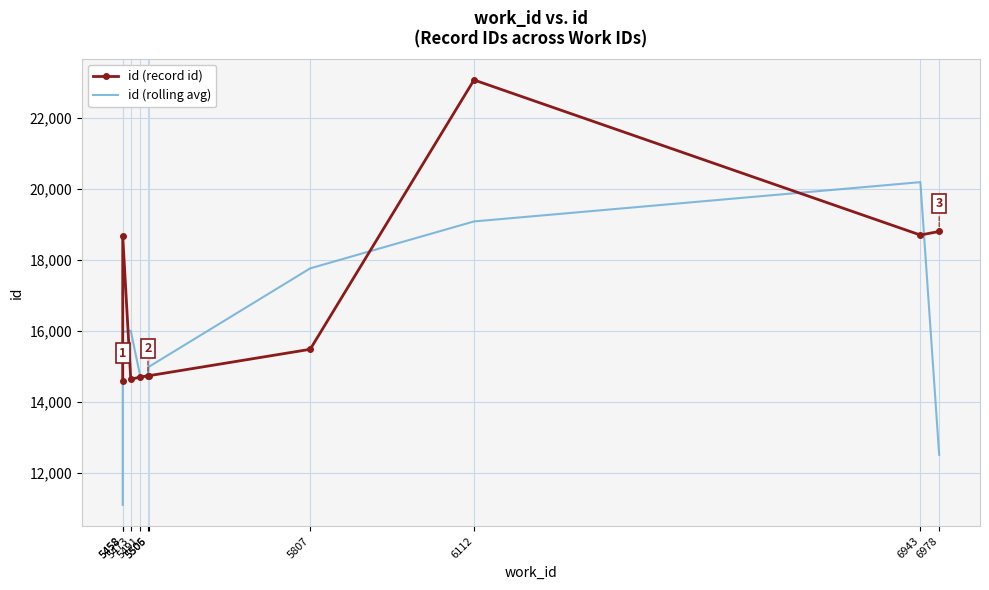

The value of id (record id) at 6943 is 8899.4. True or false?

False